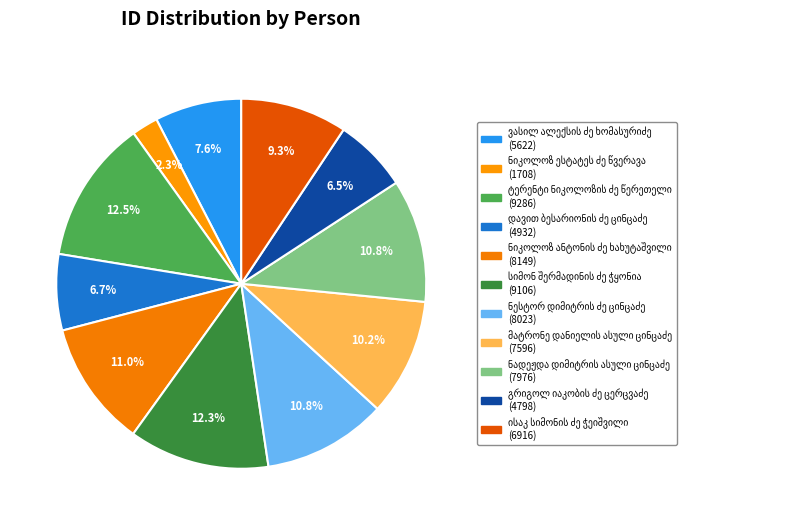

What percentage do ნიკოლოზ ანტონის ძე ხახუტაშვილი and ნიკოლოზ ესტატეს ძე წვერავა together represent?

13.3%